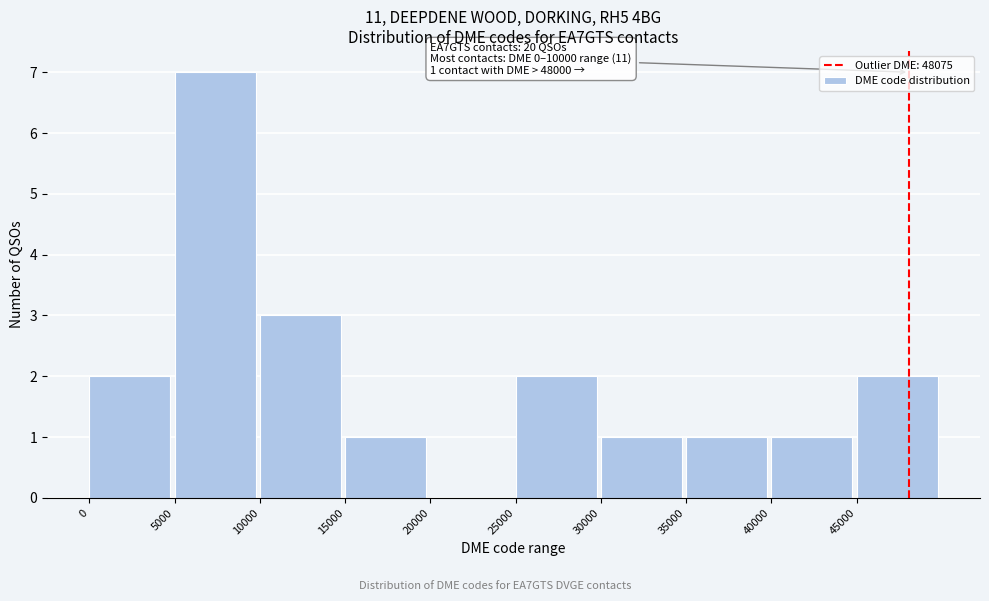

Which range on the x-axis has the tallest bar?

5000 to 10000